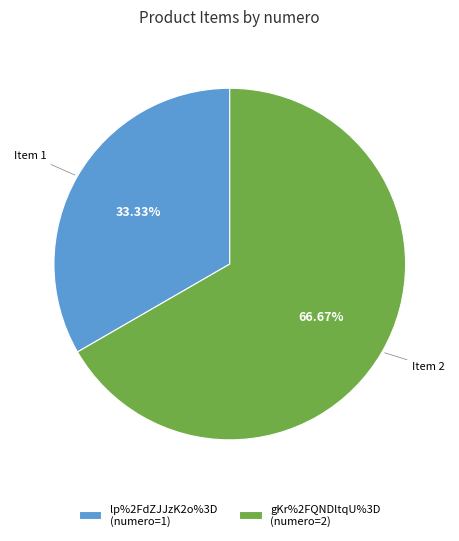

Approximately how many times larger is the value at lp%2FdZJJzK2o%3D (numero=1) compared to gKr%2FQNDltqU%3D (numero=2)?

0.5